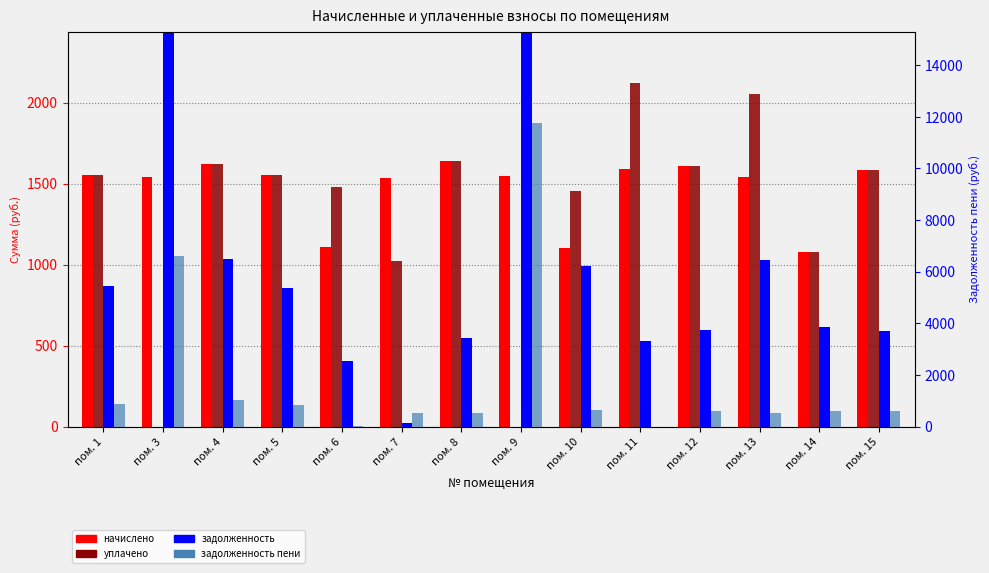

At which category does the chart reach its peak across all series?

пом. 9